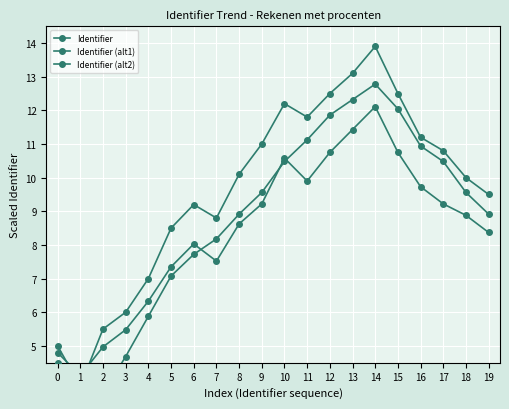

Which series has the largest total across all categories?

Identifier